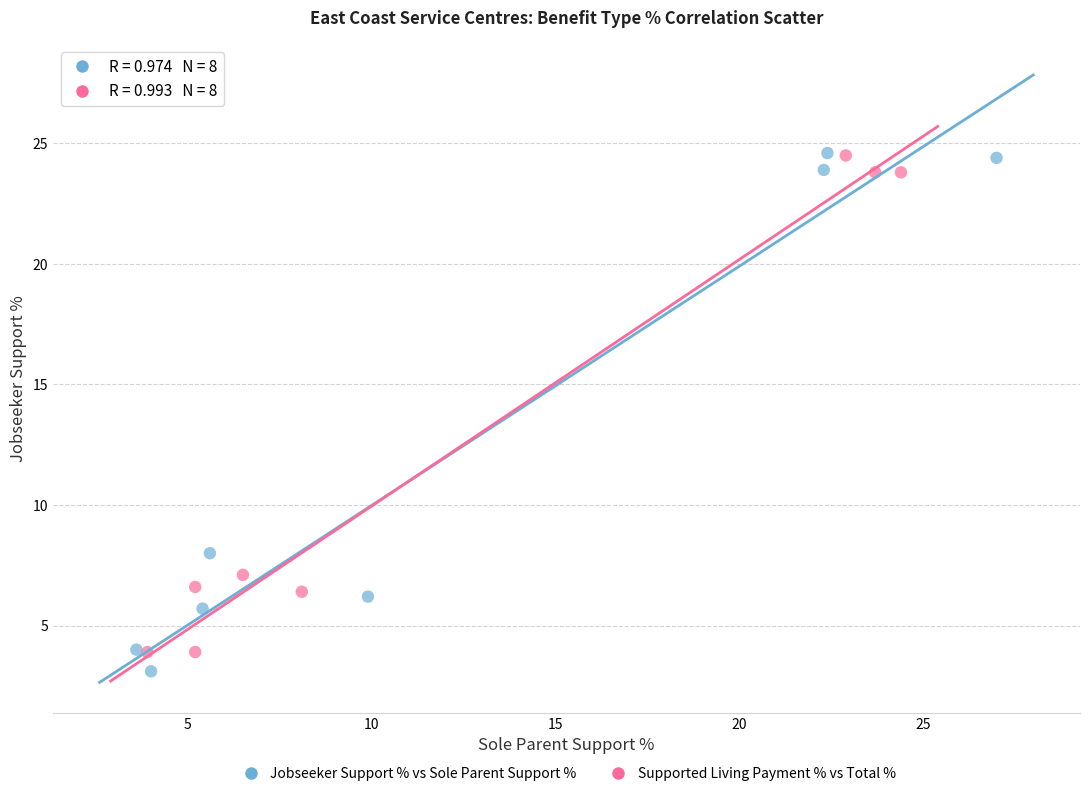

Which series has the widest spread of Y values?

Jobseeker Support % vs Sole Parent Support %